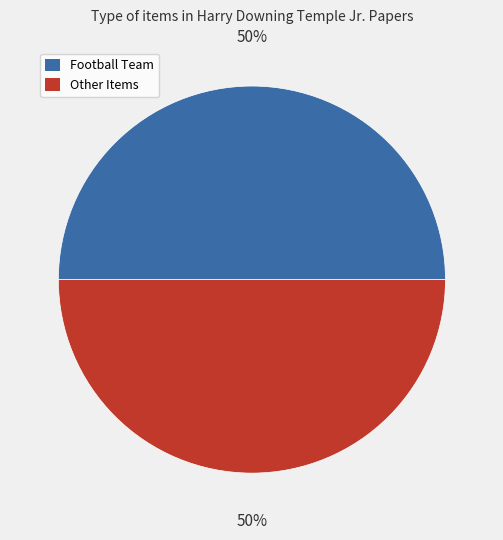

To the nearest percent, what is the average slice percentage?

50%